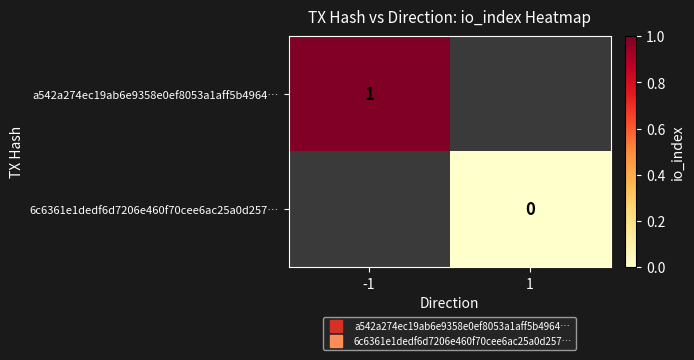

List the labels in order of a542a274ec19ab6e9358e0ef8053a1aff5b4964… value, smallest first.

-1, 1